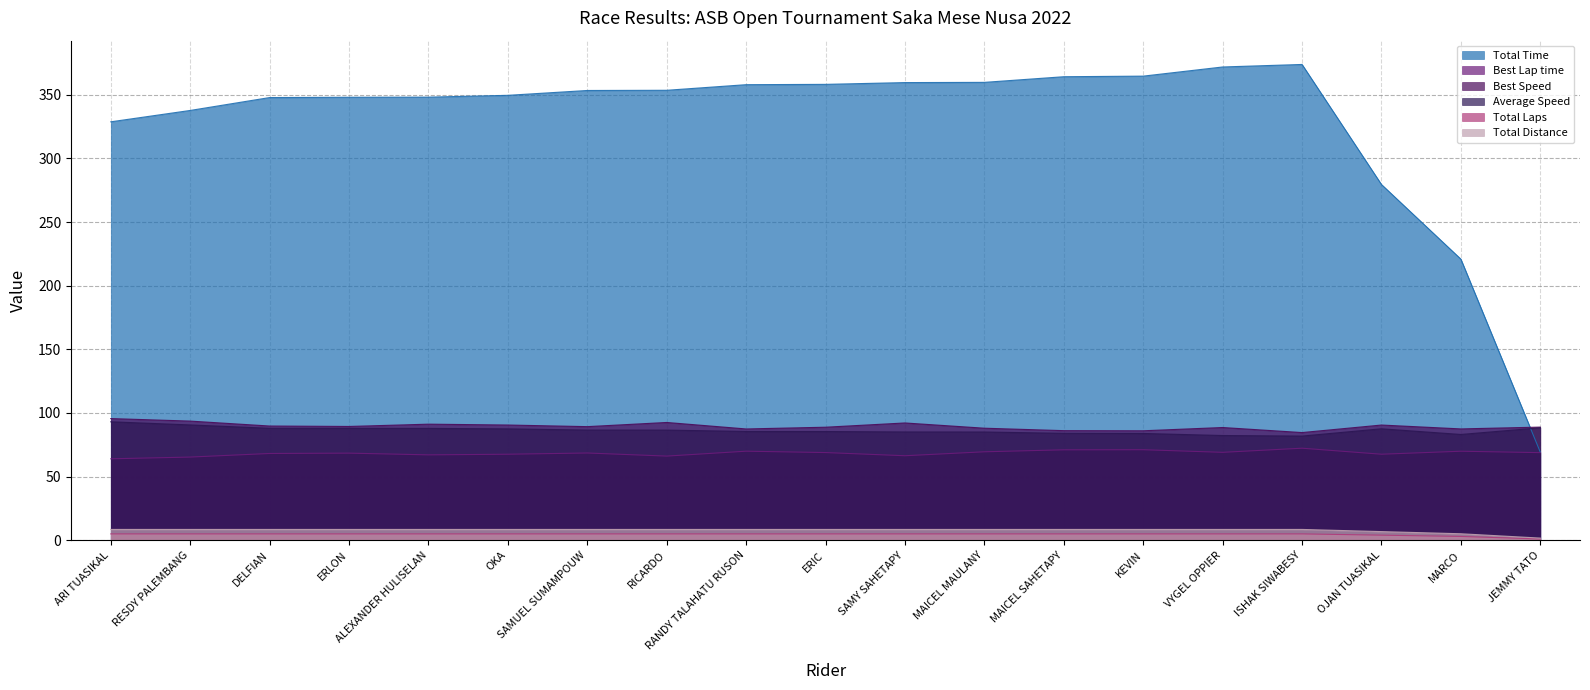

What is the smallest value displayed?

1.0